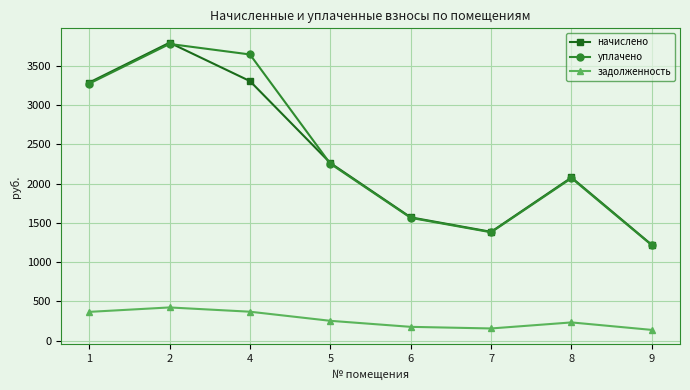

Count the number of data series in this chart.

3